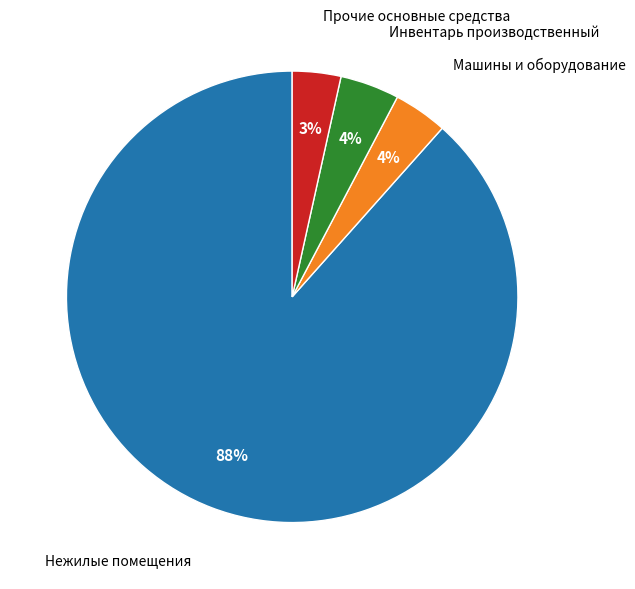

To the nearest percent, what is the average slice percentage?

25%